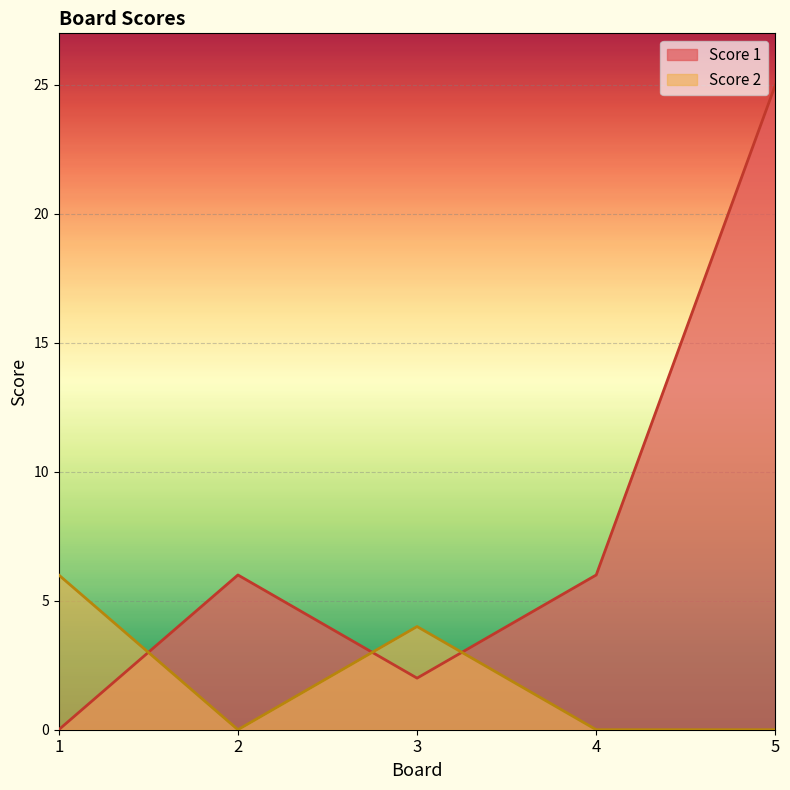

Rank the series by their average value, from highest to lowest.

Score 1, Score 2